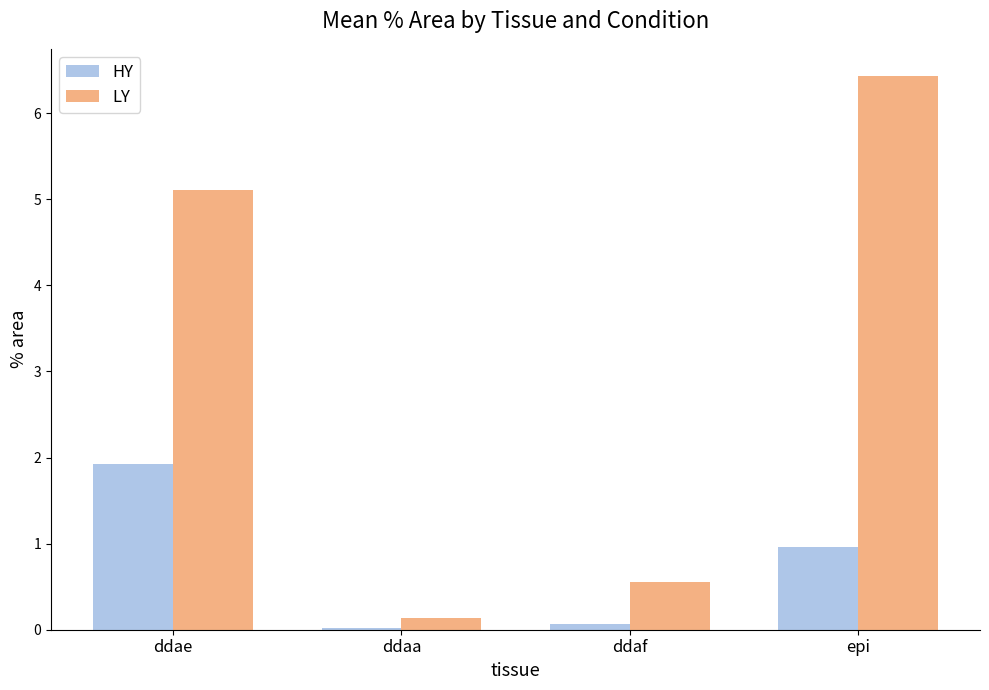

At which label does LY first exceed 5?

ddae